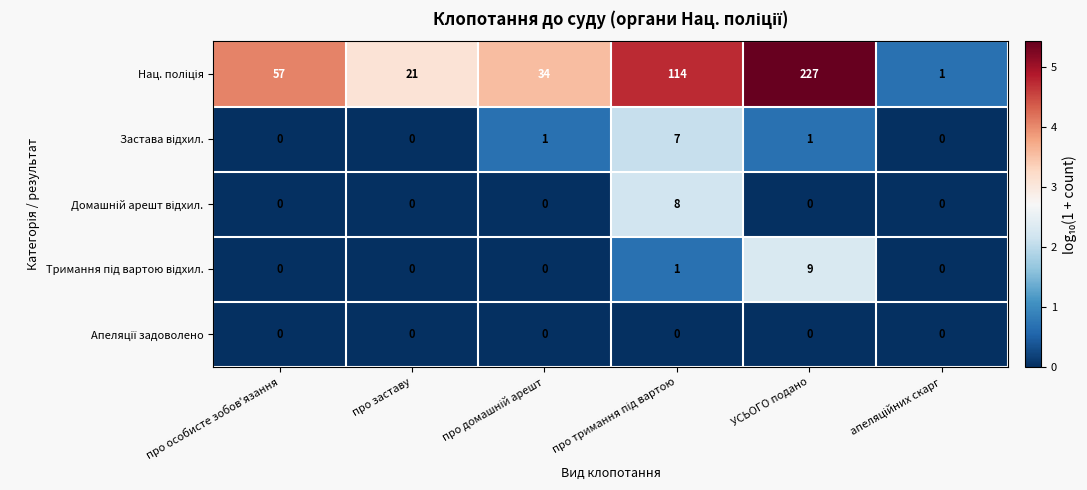

What is the total value across all series at про особисте зобов'язання?

57